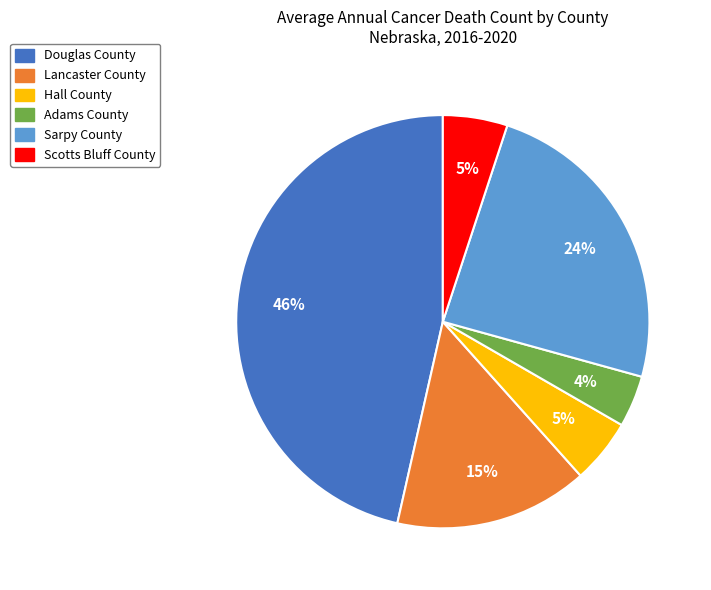

Is it true that Scotts Bluff County is 5% of the pie?

True